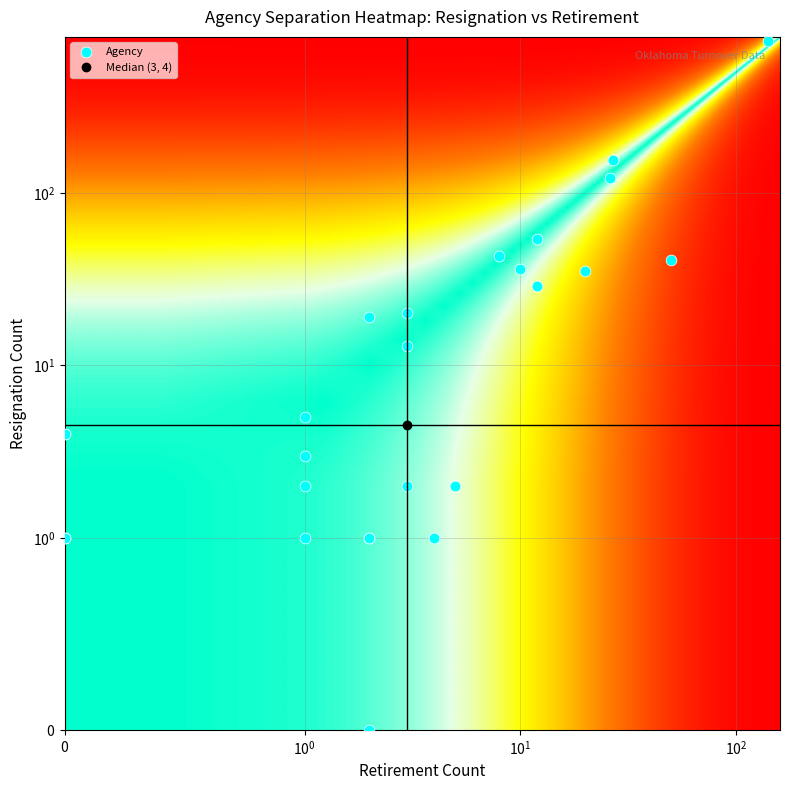

The value at 17 is 66. True or false?

False